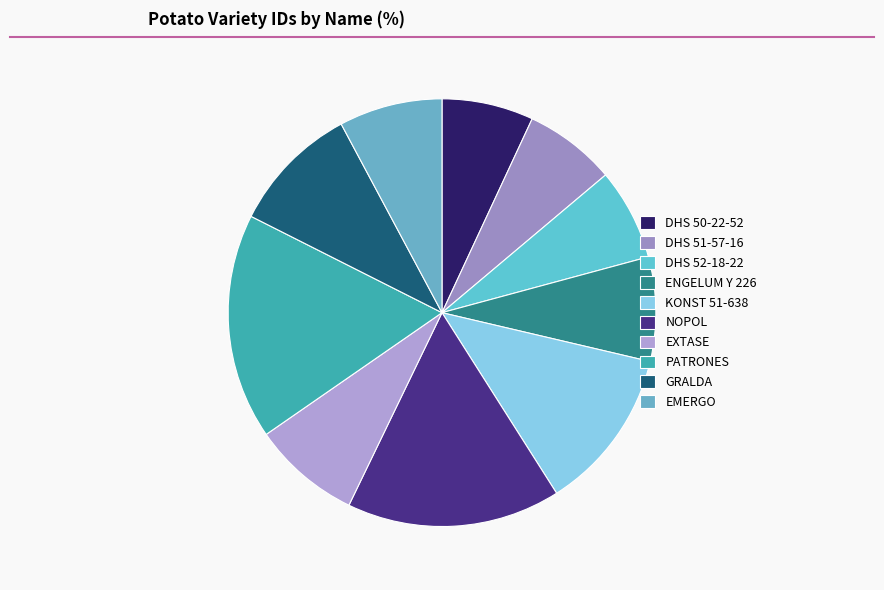

How many segments does this pie chart have?

10